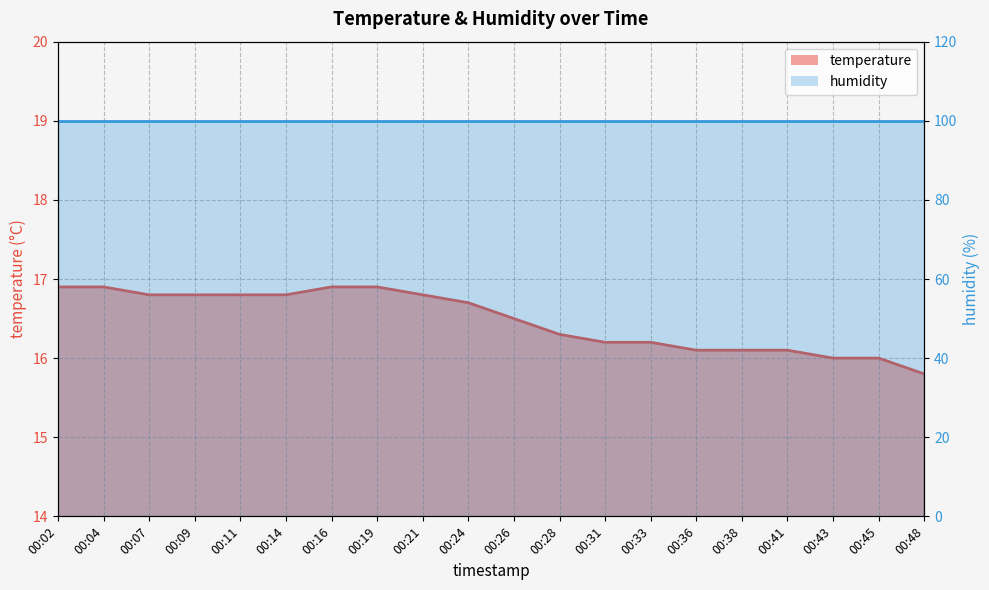

True or false: there are more than 0 points higher than both neighbors.

False